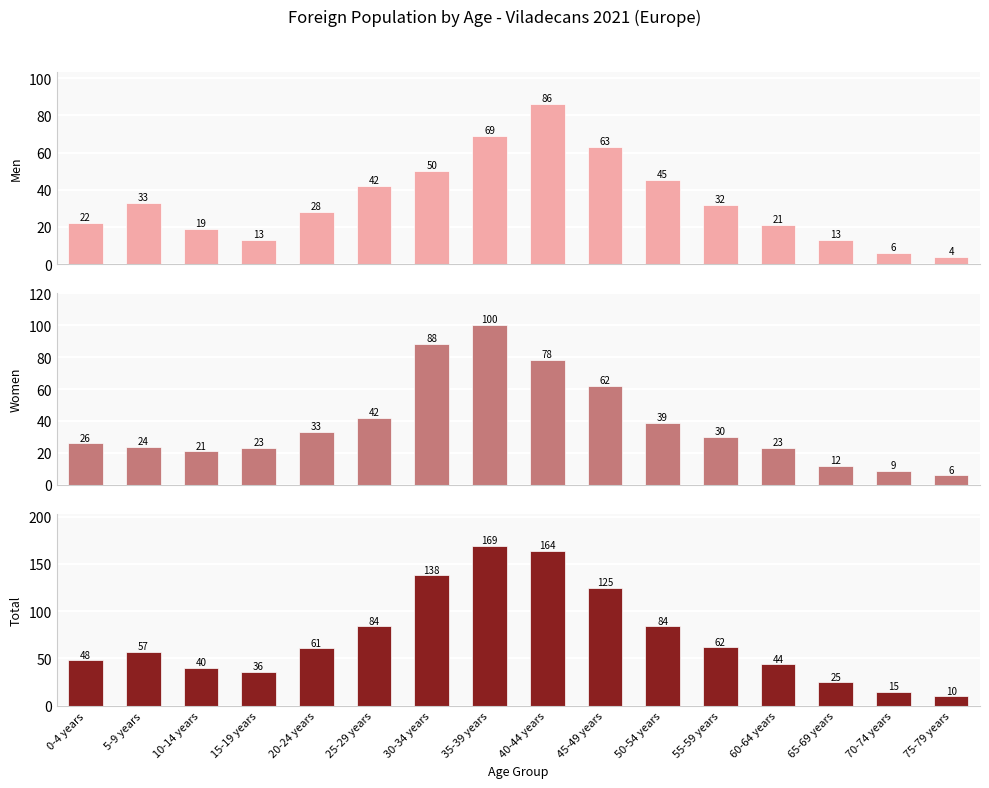

Is the value of Total at 45-49 years greater than the value of Women at 35-39 years?

Yes